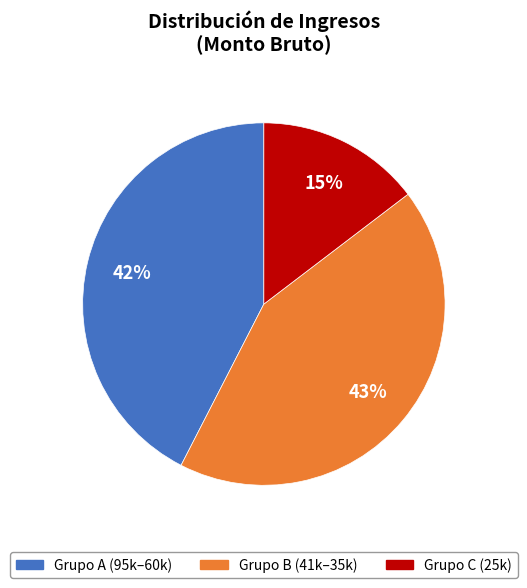

Count the number of slices in the pie.

3